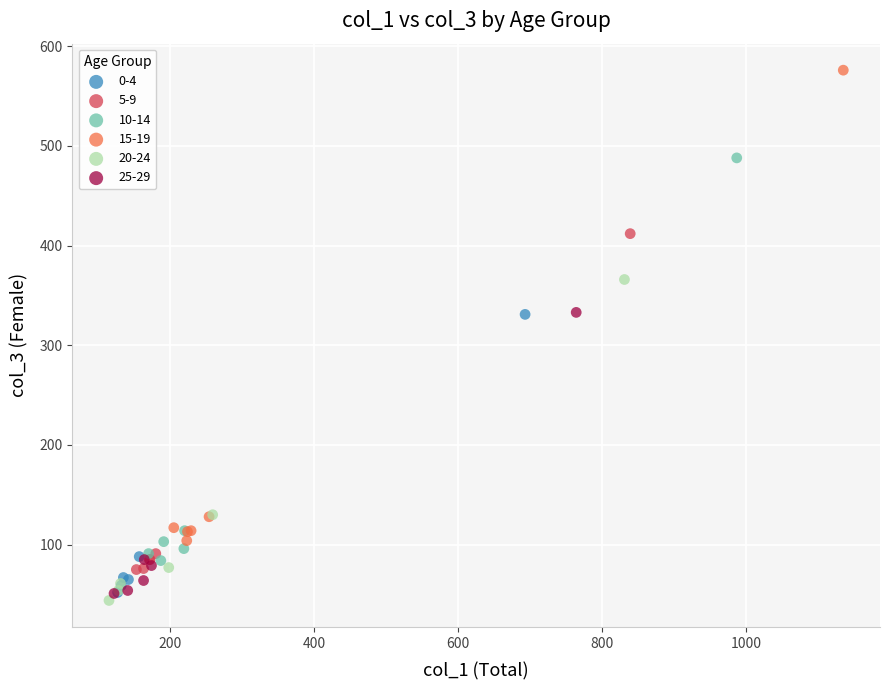

Which series contains the highest Y value?

15-19